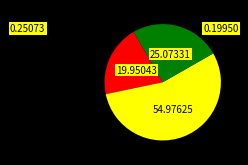

How many segments does this pie chart have?

3